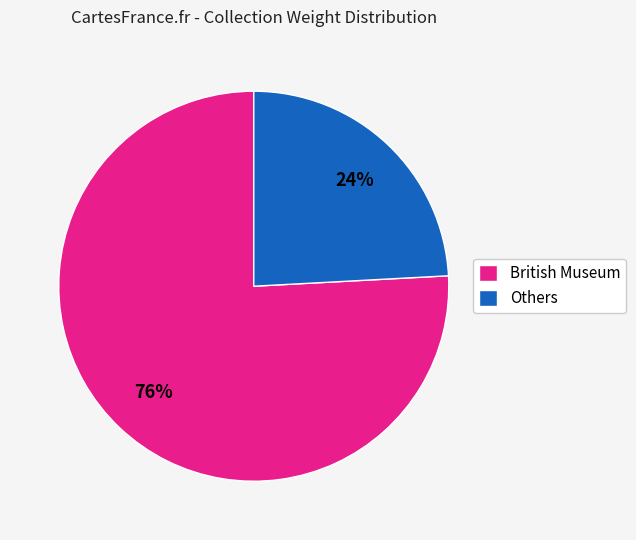

To the nearest percent, what percentage of the pie is British Museum?

76%